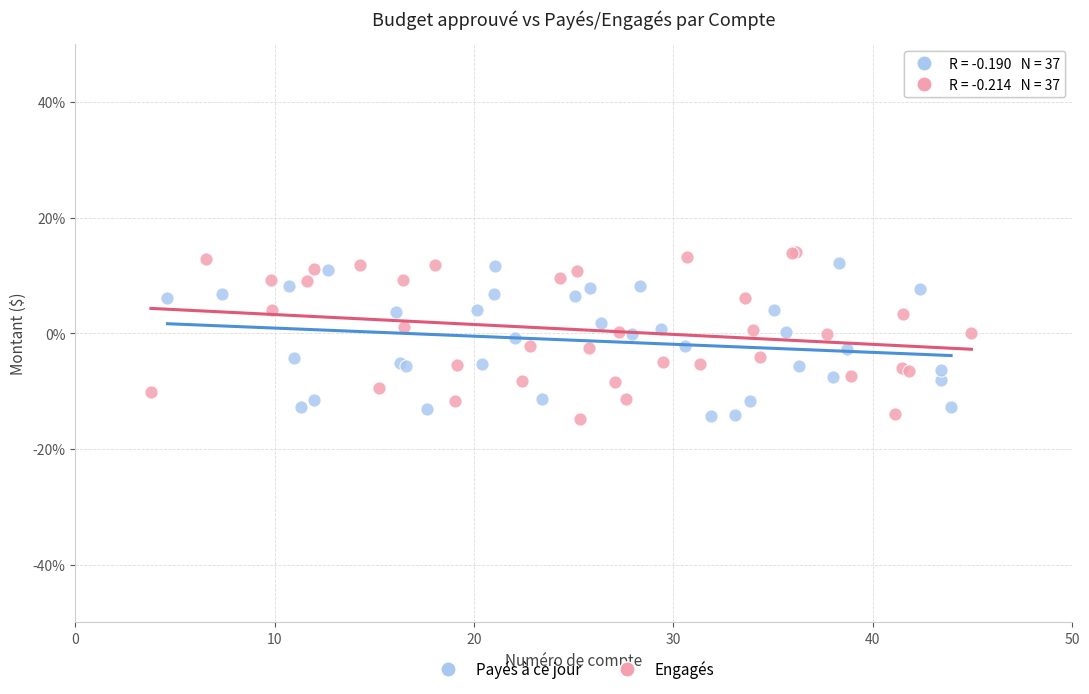

Which series has the largest Y range (max minus min)?

Engagés